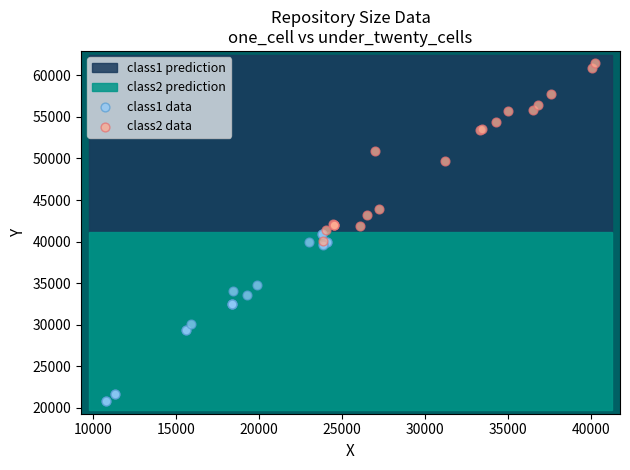

Which series contains the highest Y value?

class2 data